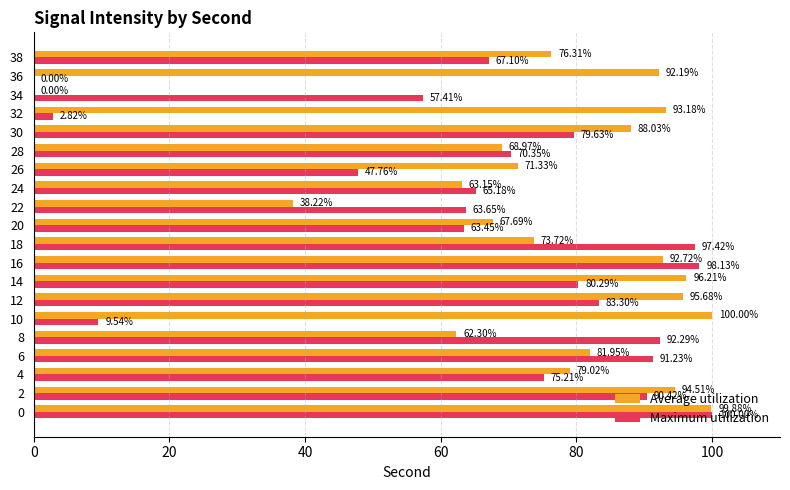

Where is Maximum utilization nearest to the value 50?

26